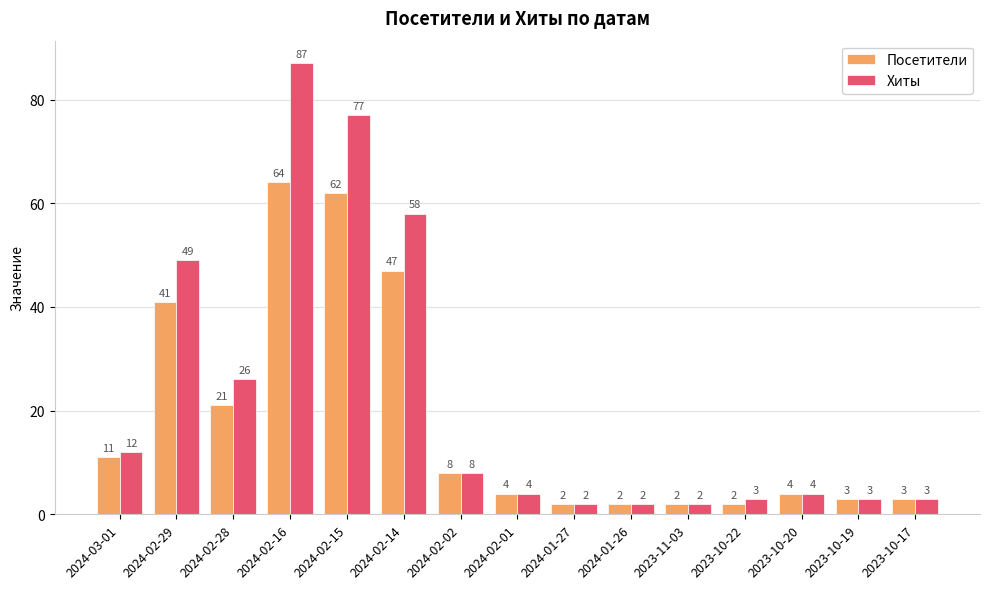

How many distinct data groups are displayed?

2